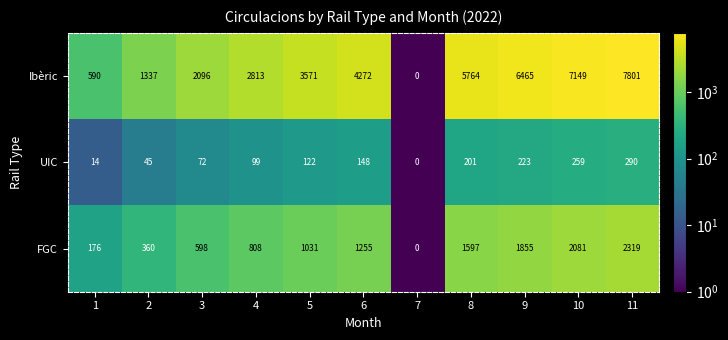

At which label does FGC reach its peak?

11